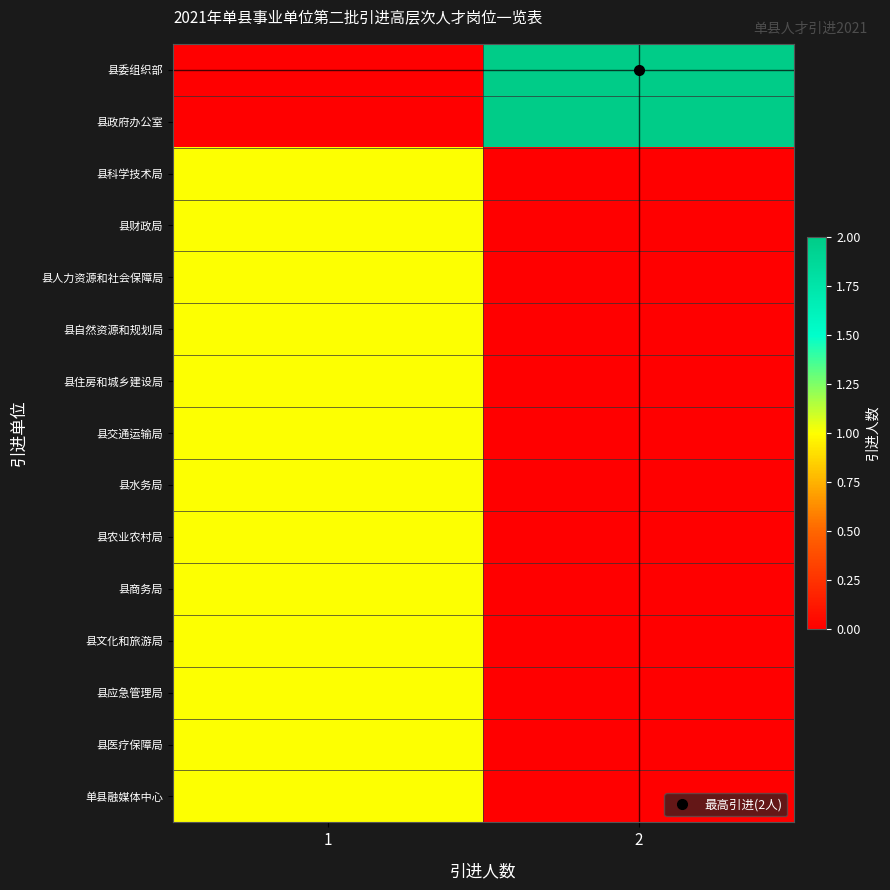

At which category is the sum across all series the highest?

1